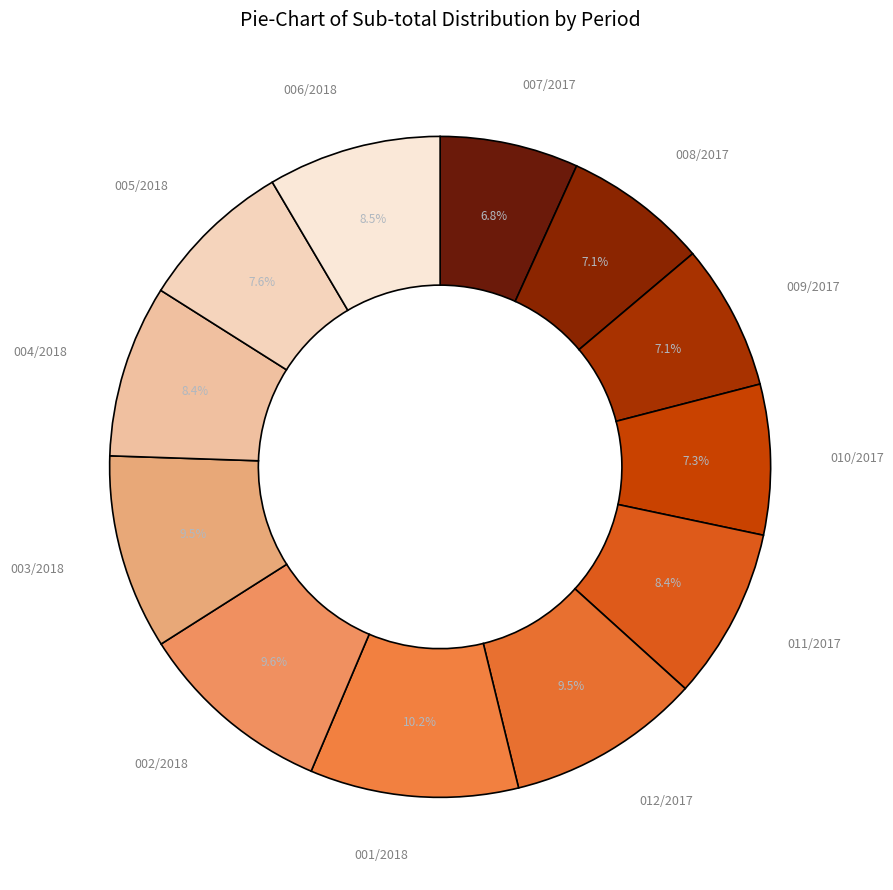

Which slice is the largest?

001/2018